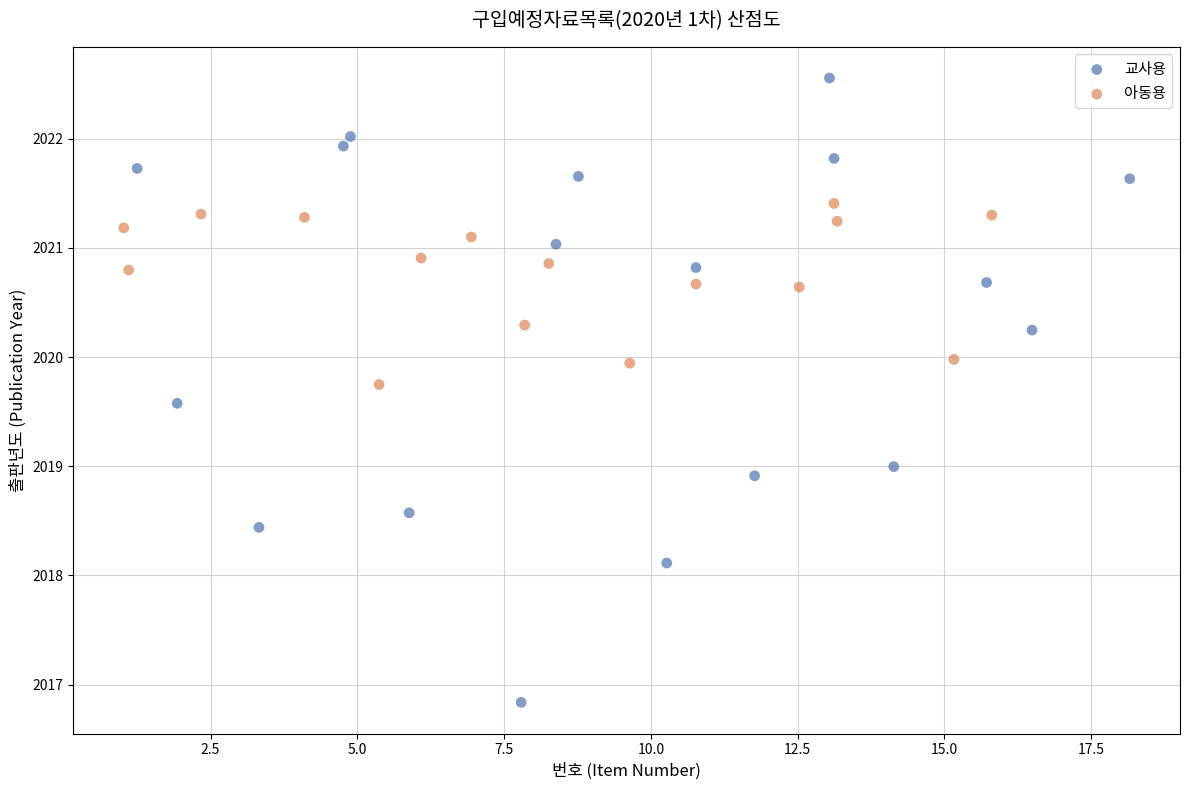

Which series contains the highest Y value?

교사용